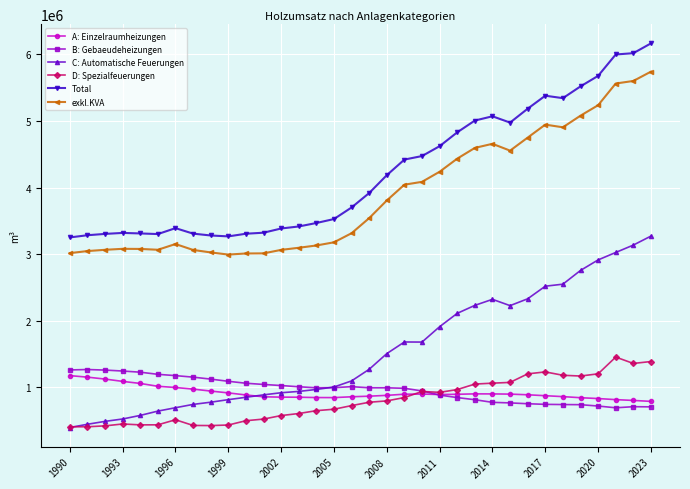

What is the value of the C: Automatische Feuerungen point at the 28th from the left?

2519484